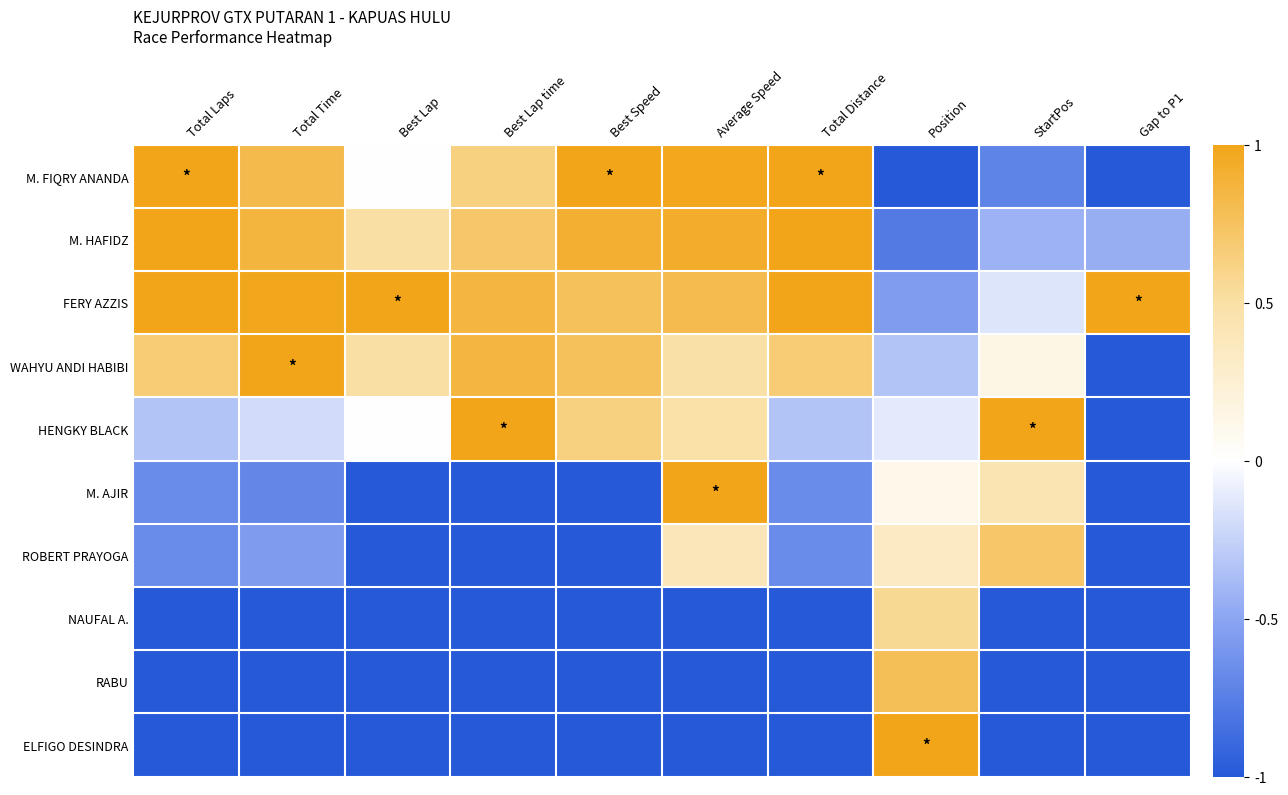

Count the number of data series in this chart.

10